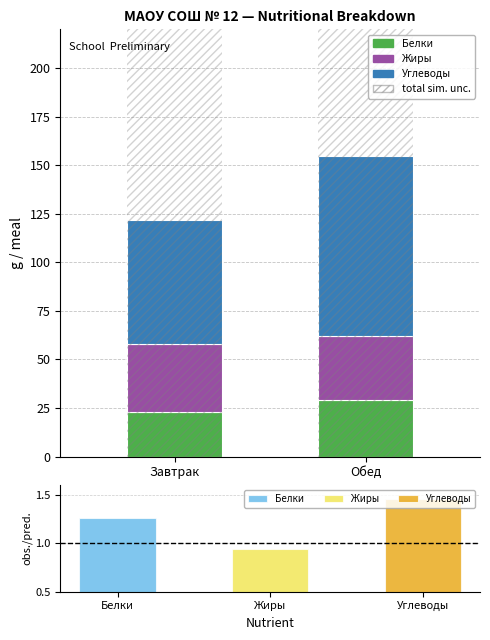

Where is Углеводы nearest to the value 78?

Завтрак